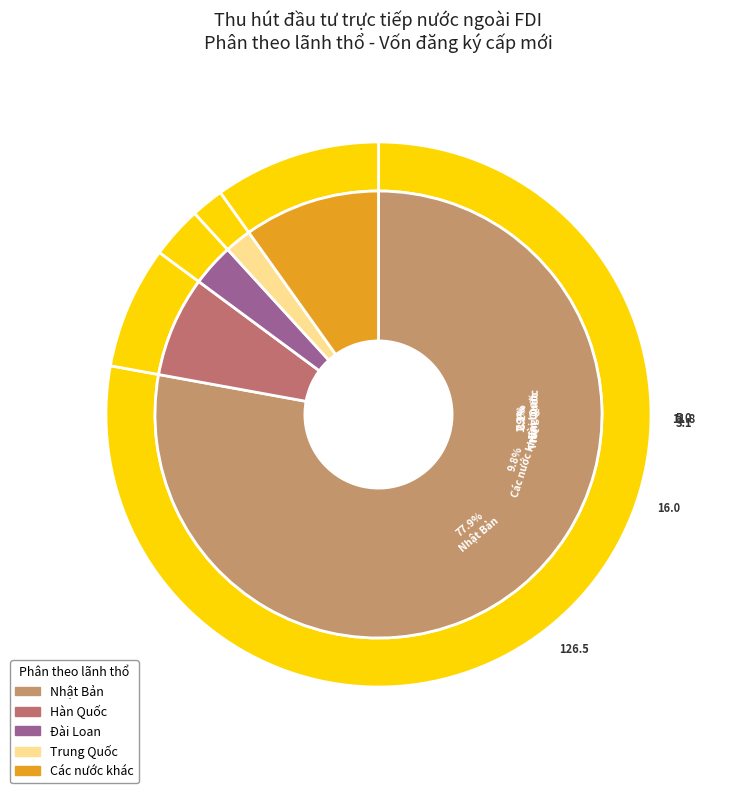

What is the change in value from Nhật Bản to Hàn Quốc?

-114.7